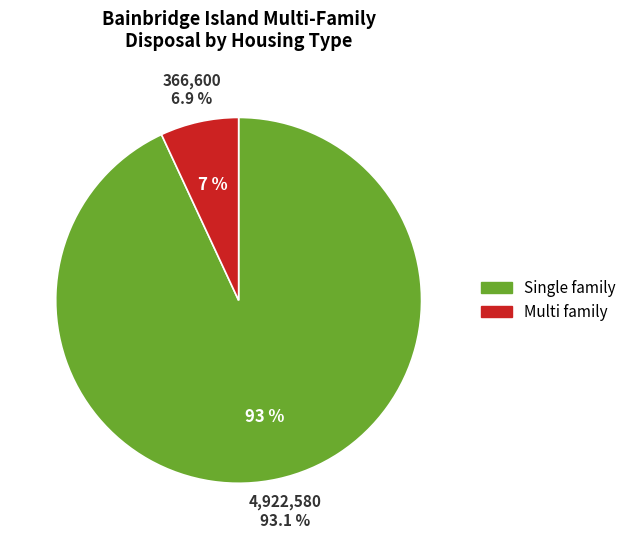

What is the smallest slice in the pie chart?

Multi family